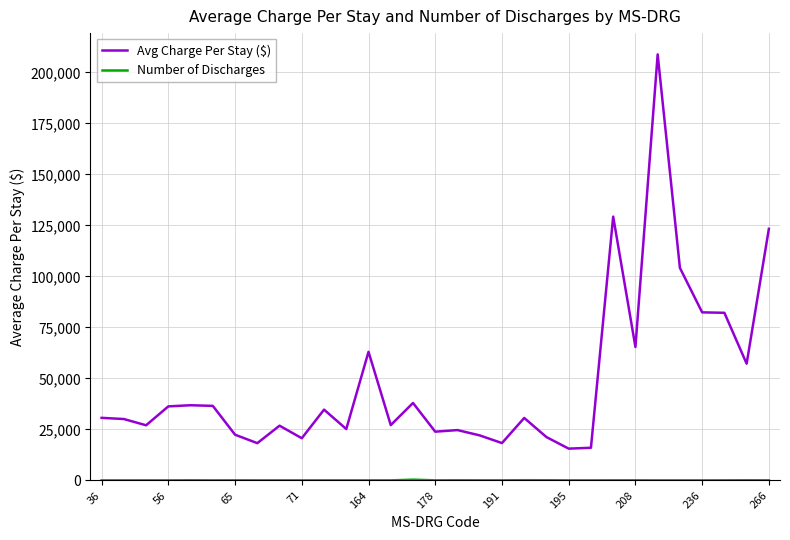

Which series has the largest range (max minus min)?

Avg Charge Per Stay ($)